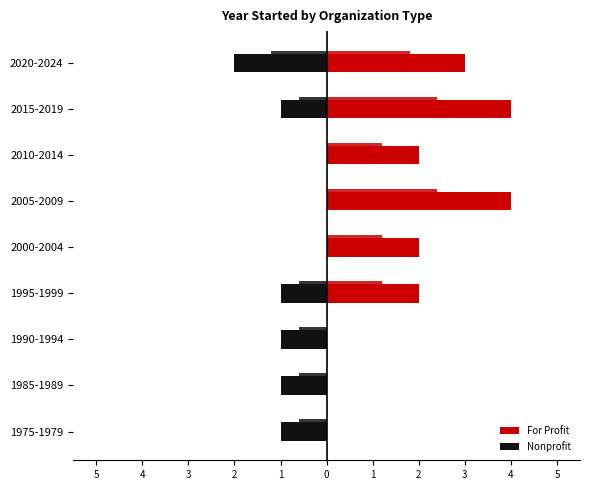

Reading left to right, list all the values displayed in this chart.

For Profit: 0	0	0	2	2	4	2	4	3
Nonprofit: -1	-1	-1	-1	0	0	0	-1	-2